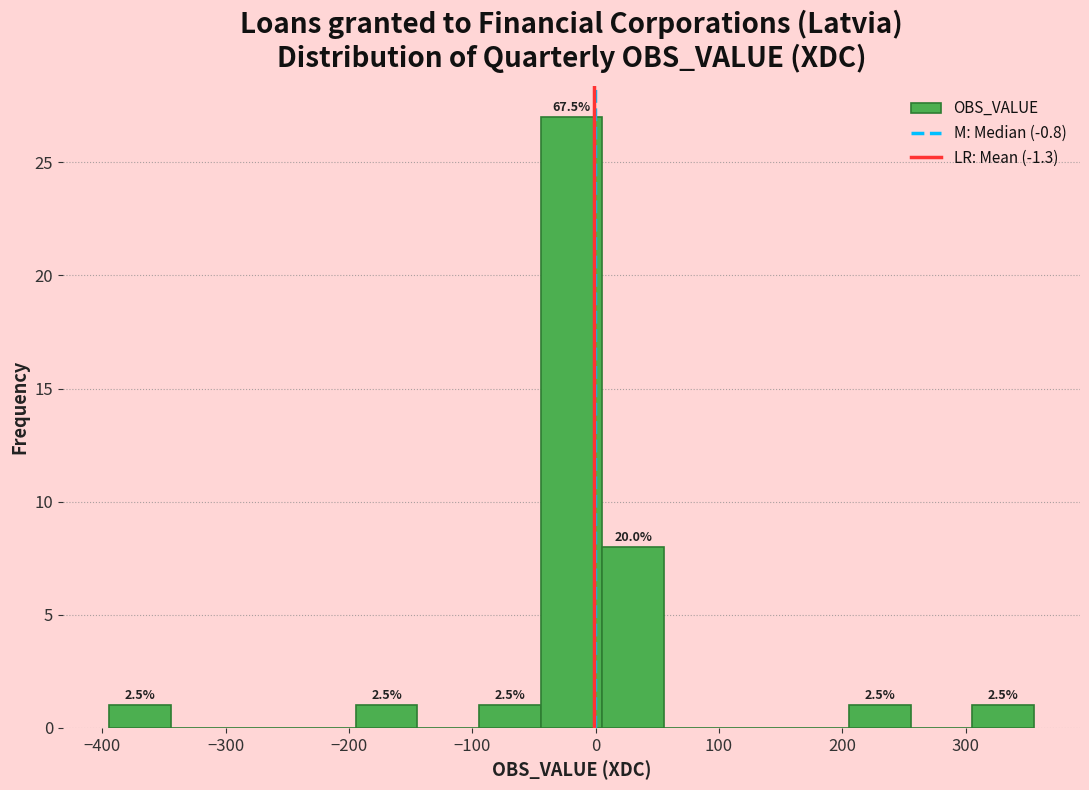

Over which range of the x-axis is the bar tallest?

-40 to 10